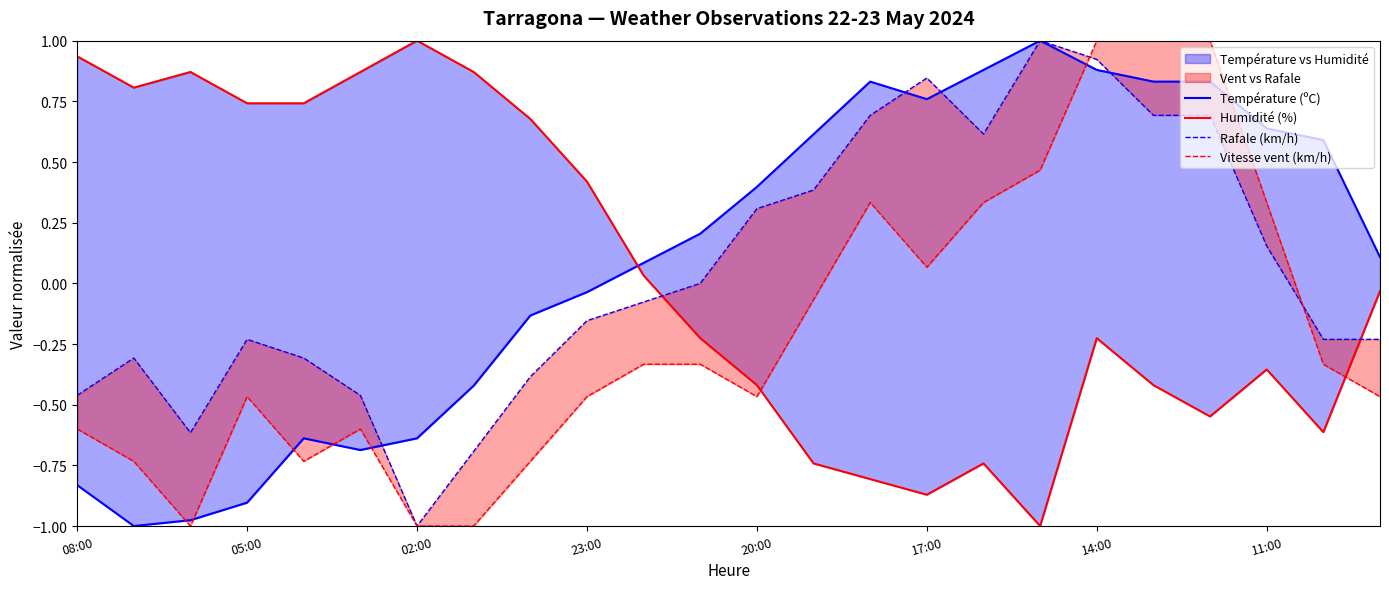

Where does the Rafale (km/h) series first go above 0?

20:00